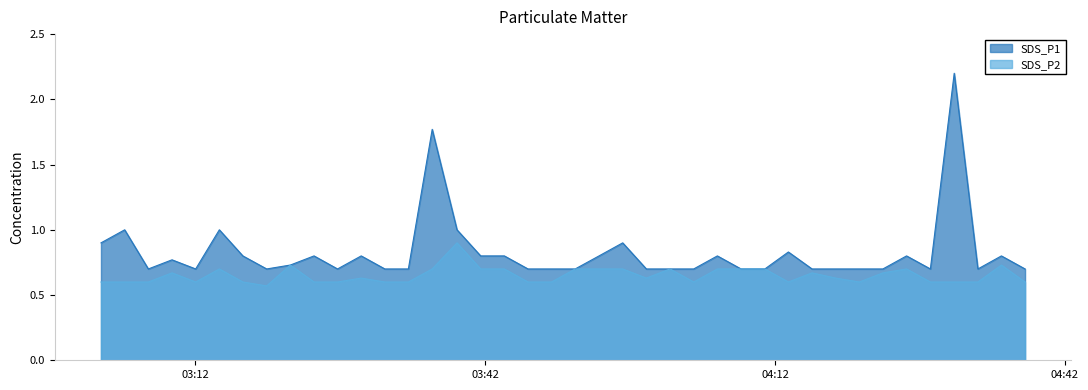

What is the spread (max minus min) of values at 2022/07/16 03:07:07?

0.1